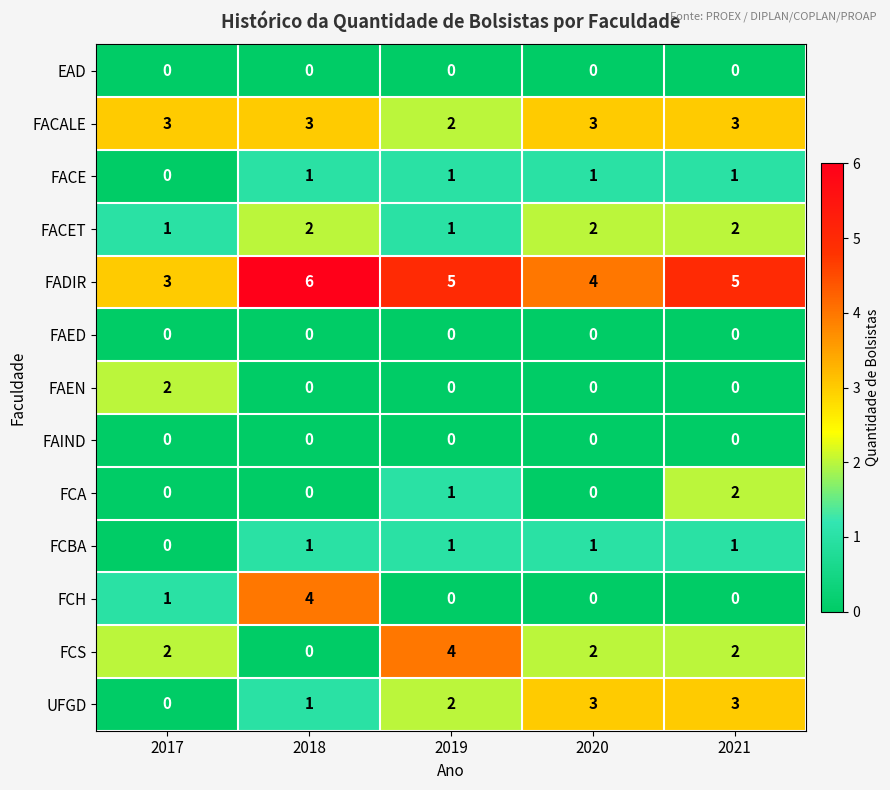

Which series has the largest total across all categories?

FADIR